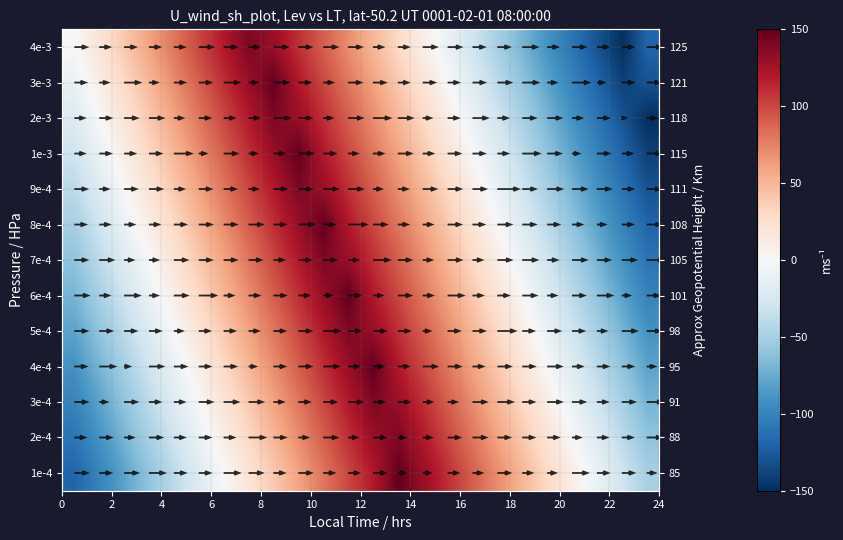

How many data points does each series have?

24